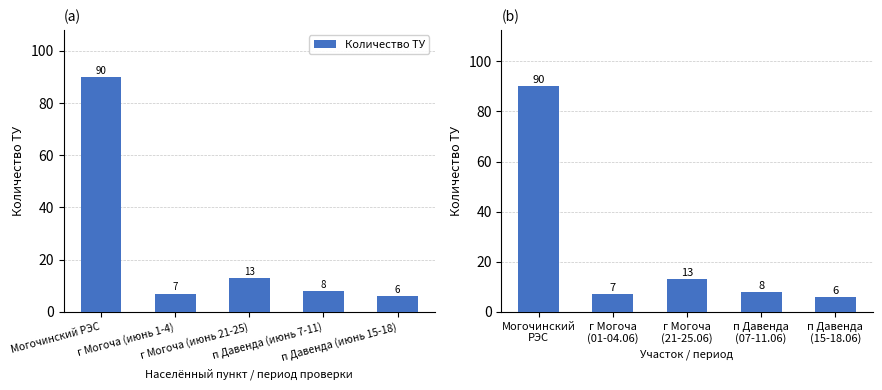

Which category has the highest value across all series?

Могочинский РЭС